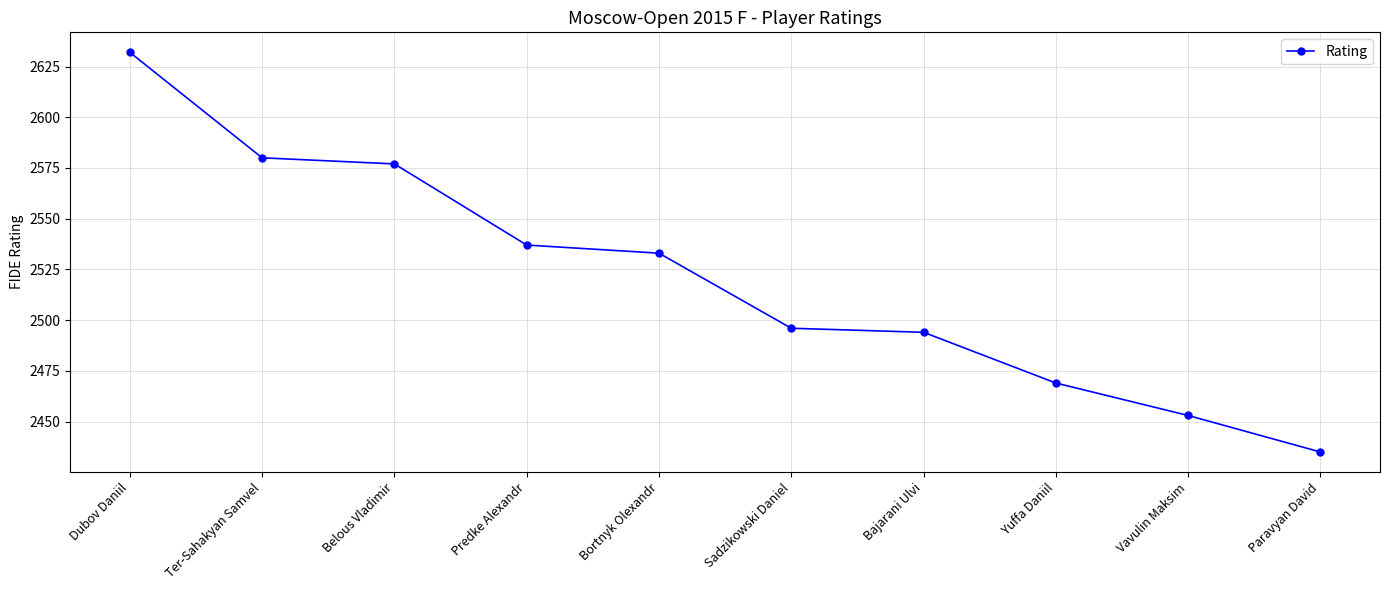

Is this an area chart (filled region under the line)?

No